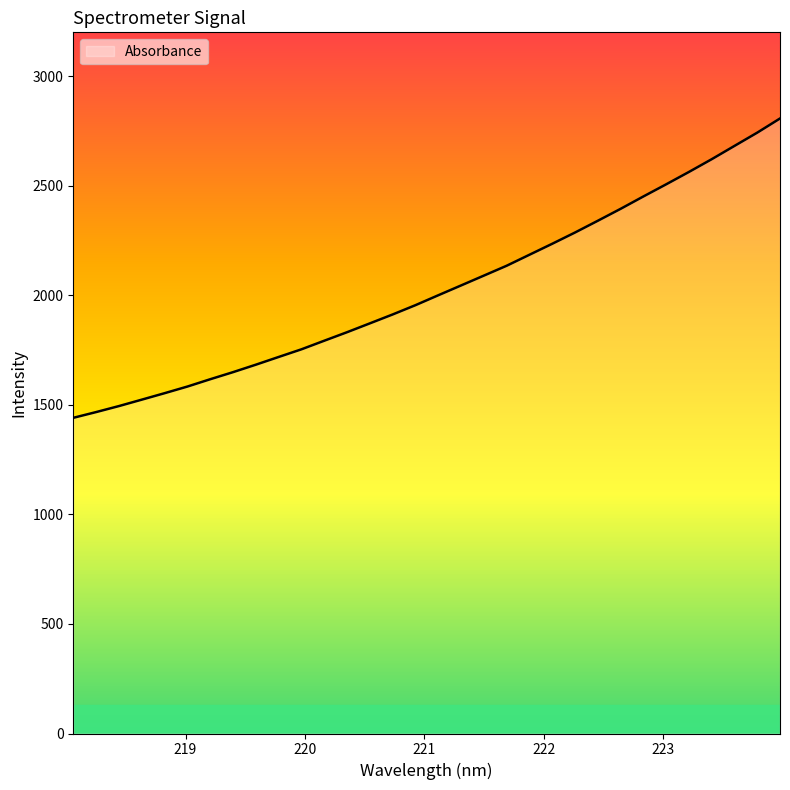

Does the chart display data point markers on the line(s)?

No